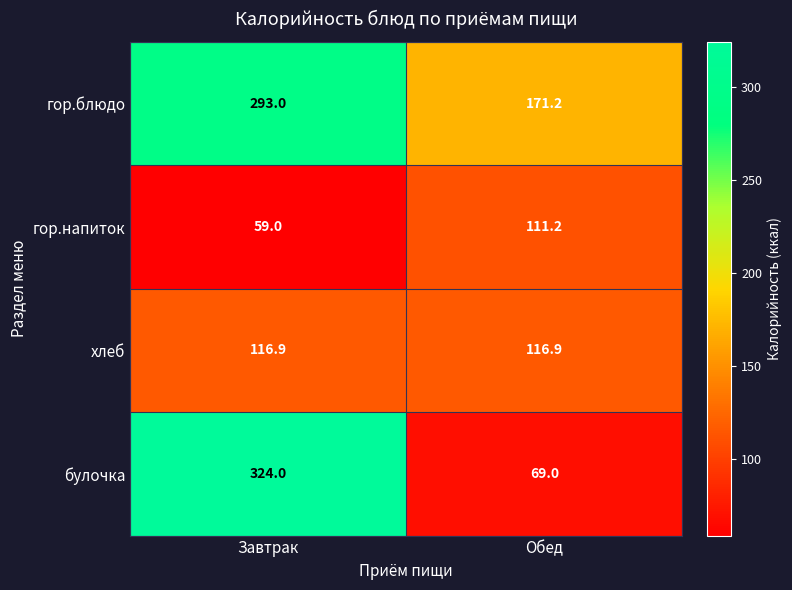

How many data points does each series have?

2